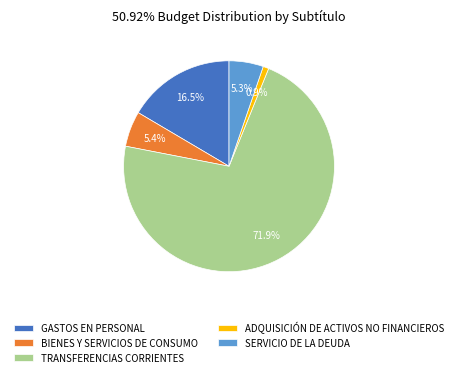

Between BIENES Y SERVICIOS DE CONSUMO and TRANSFERENCIAS CORRIENTES, which is larger?

TRANSFERENCIAS CORRIENTES